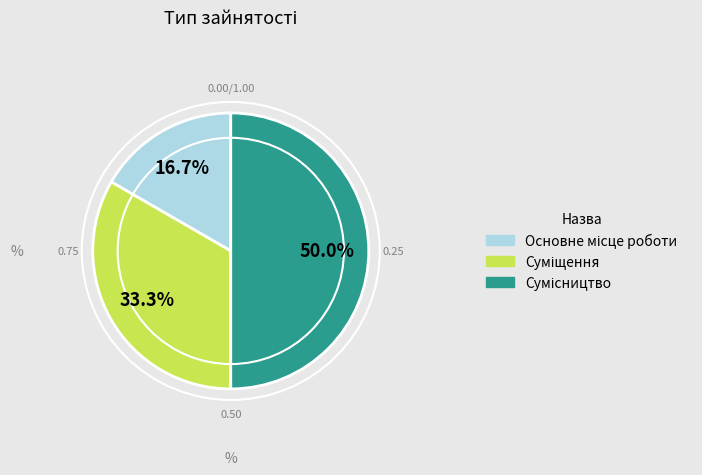

Does Сумісництво represent more than half of the total?

No